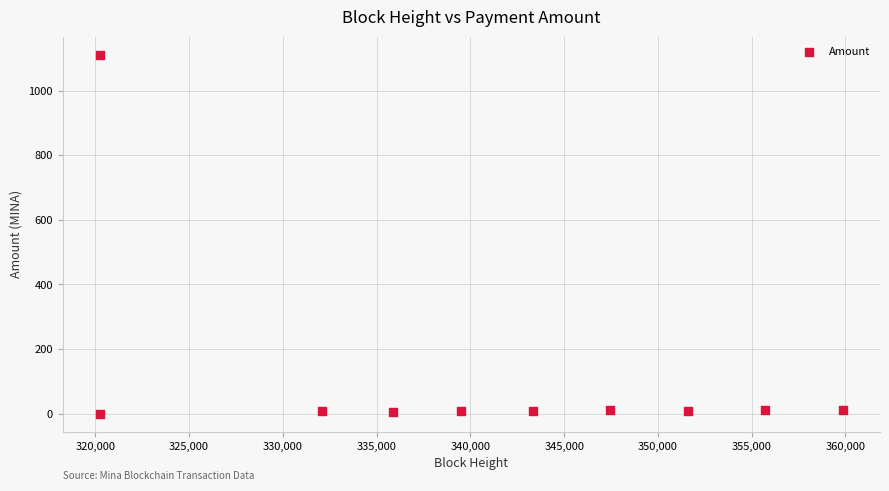

What is the average Y value?

118.3